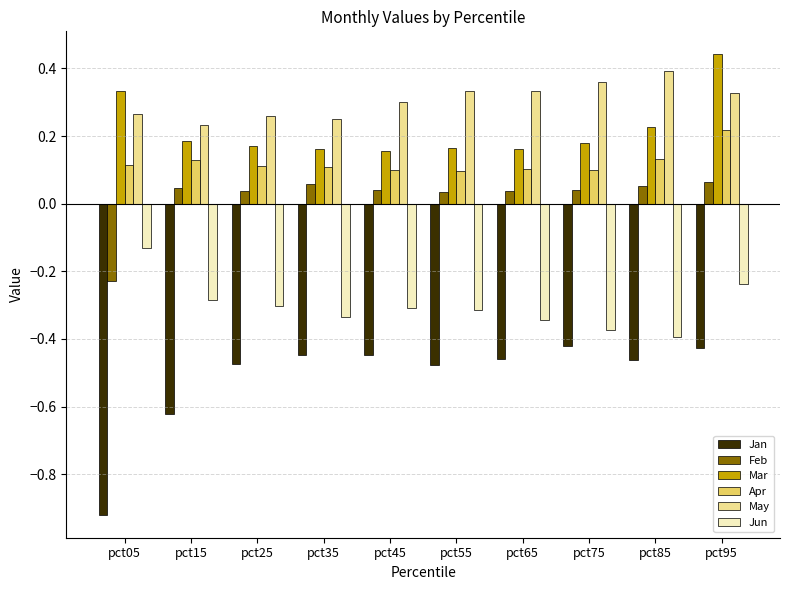

What is the sum of all Jan values?

-5.2